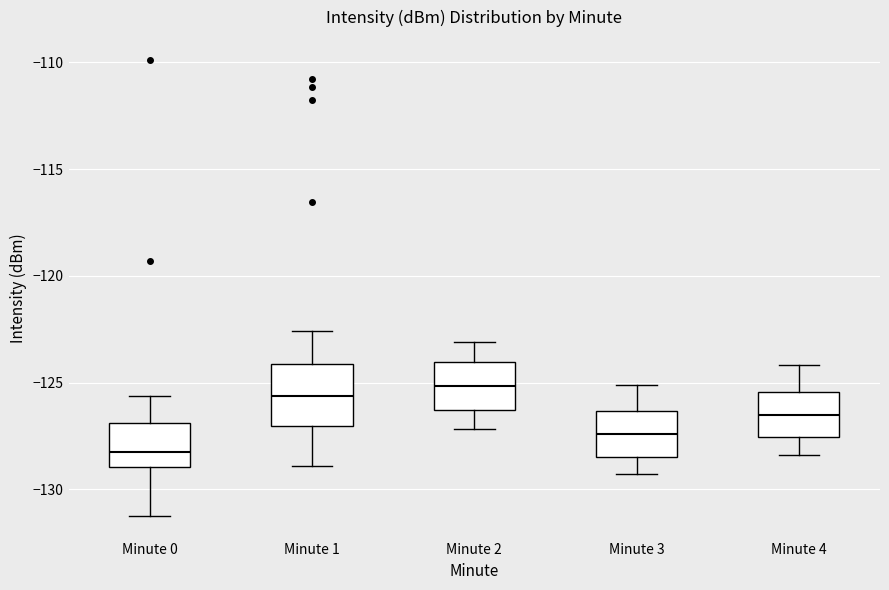

Comparing the boxes themselves (not the whiskers), which one is the tallest?

Minute 1